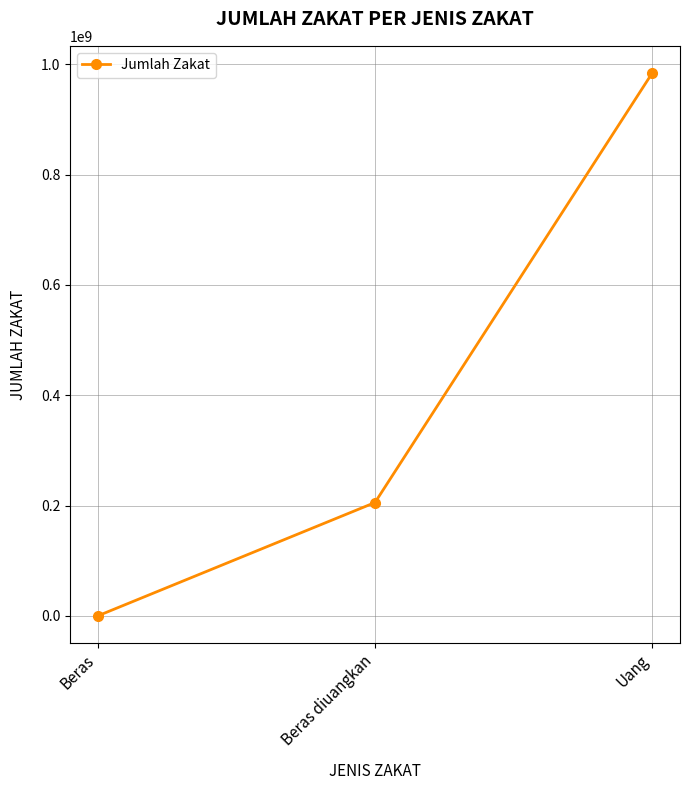

At which category does the chart reach its minimum across all series?

Beras